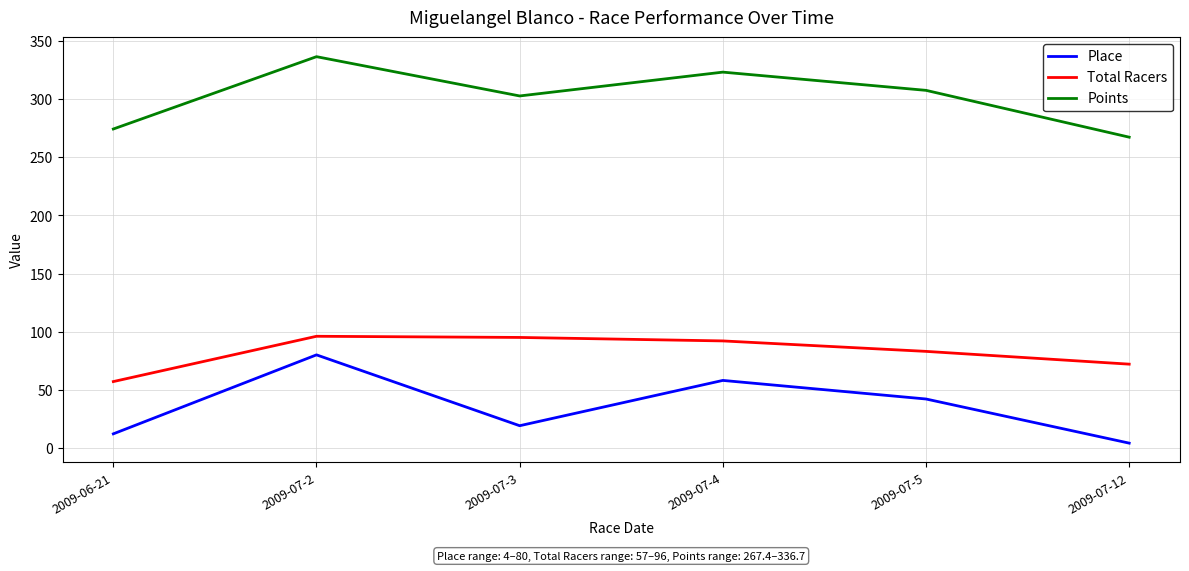

Which series has the widest spread of values?

Place